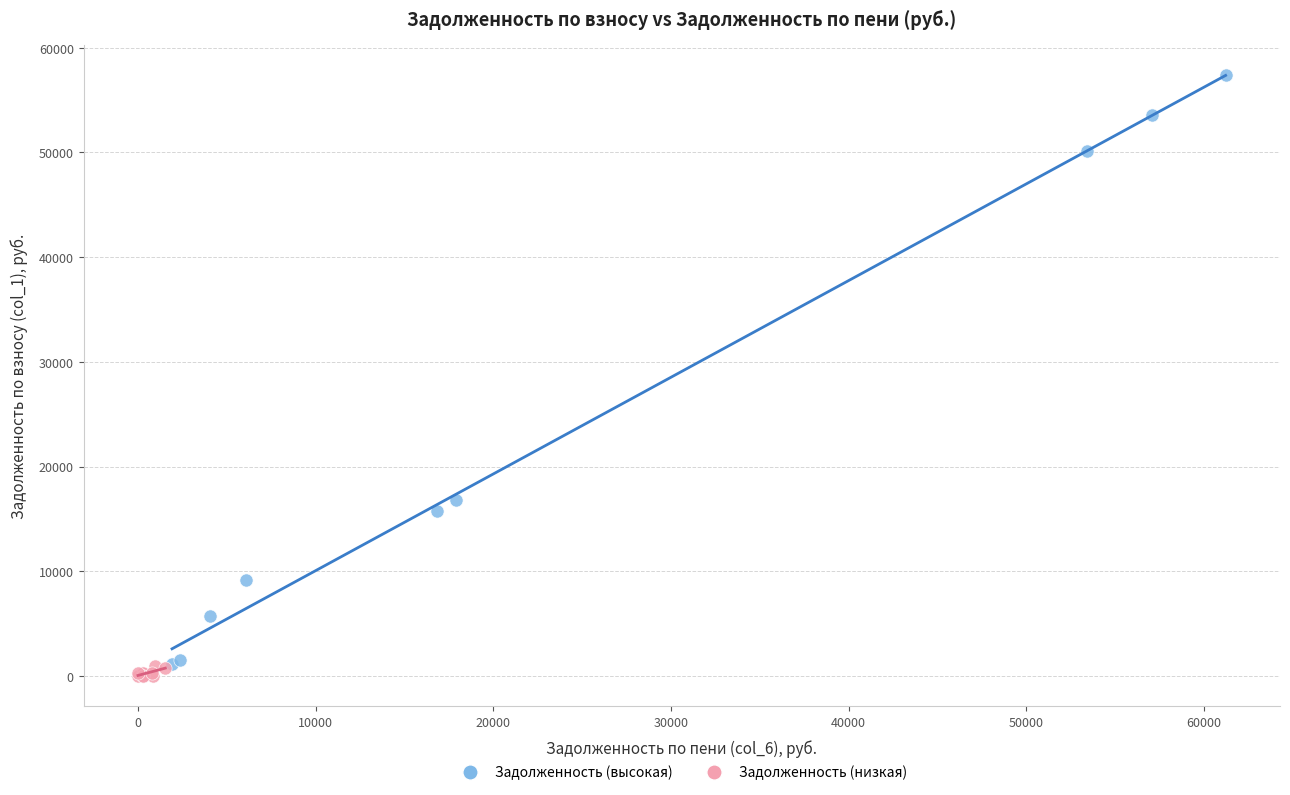

Which series has the largest Y range (max minus min)?

Задолженность (высокая)